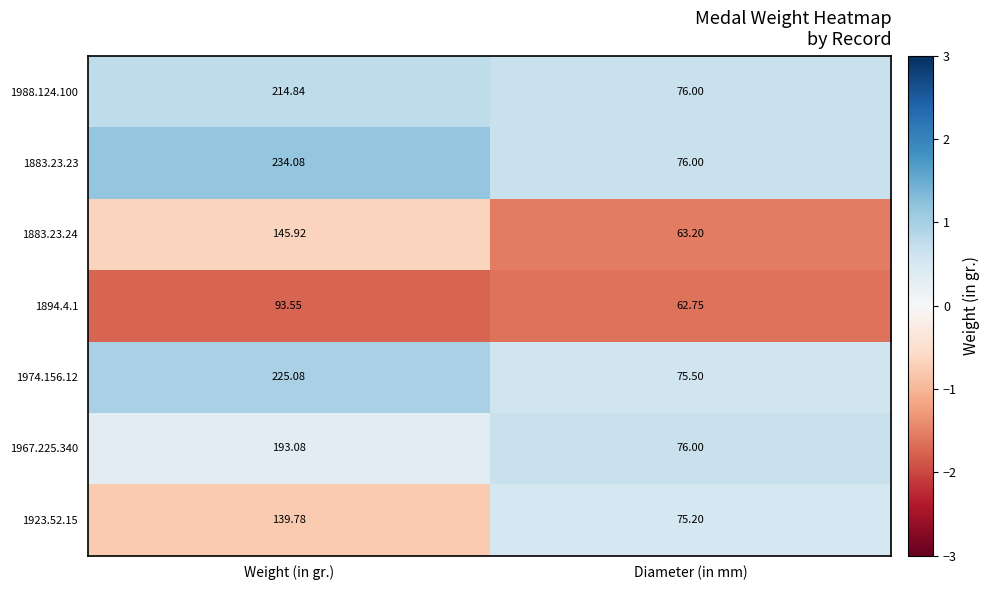

At which label is 1967.225.340 closest to 134?

Diameter (in mm)